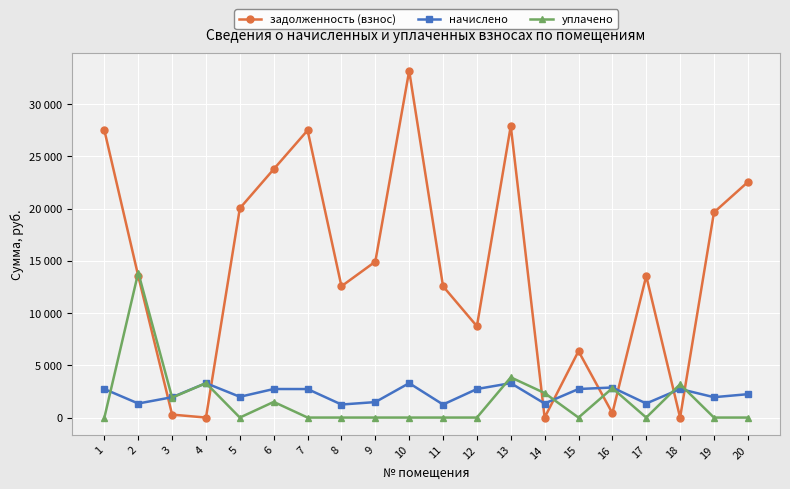

Reading left to right, extract all data points from this chart.

задолженность (взнос): 1=27501.6	2=13554.5	3=283.0	4=0.1	5=20036.9	6=23780.9	7=27501.6	8=12572.2	9=14929.4	10=33198.5	11=12572.2	12=8744.3	13=27921.5	14=0.0	15=6359.5	16=422.4	17=13554.5	18=0.0	19=19644.0	20=22551.4
начислено: 1=2730.0	2=1345.5	3=1950.0	4=3295.5	5=1989.0	6=2733.9	7=2730.0	8=1248.0	9=1482.0	10=3295.5	11=1248.0	12=2733.9	13=3295.5	14=1345.5	15=2733.9	16=2878.2	17=1345.5	18=2733.9	19=1950.0	20=2238.6
уплачено: 1=0.0	2=13885.0	3=1908.0	4=3297.0	5=0.0	6=1500.0	7=0.0	8=0.0	9=0.0	10=0.0	11=0.0	12=0.0	13=3849.5	14=2347.0	15=0.0	16=2816.7	17=0.0	18=3189.4	19=0.0	20=0.0